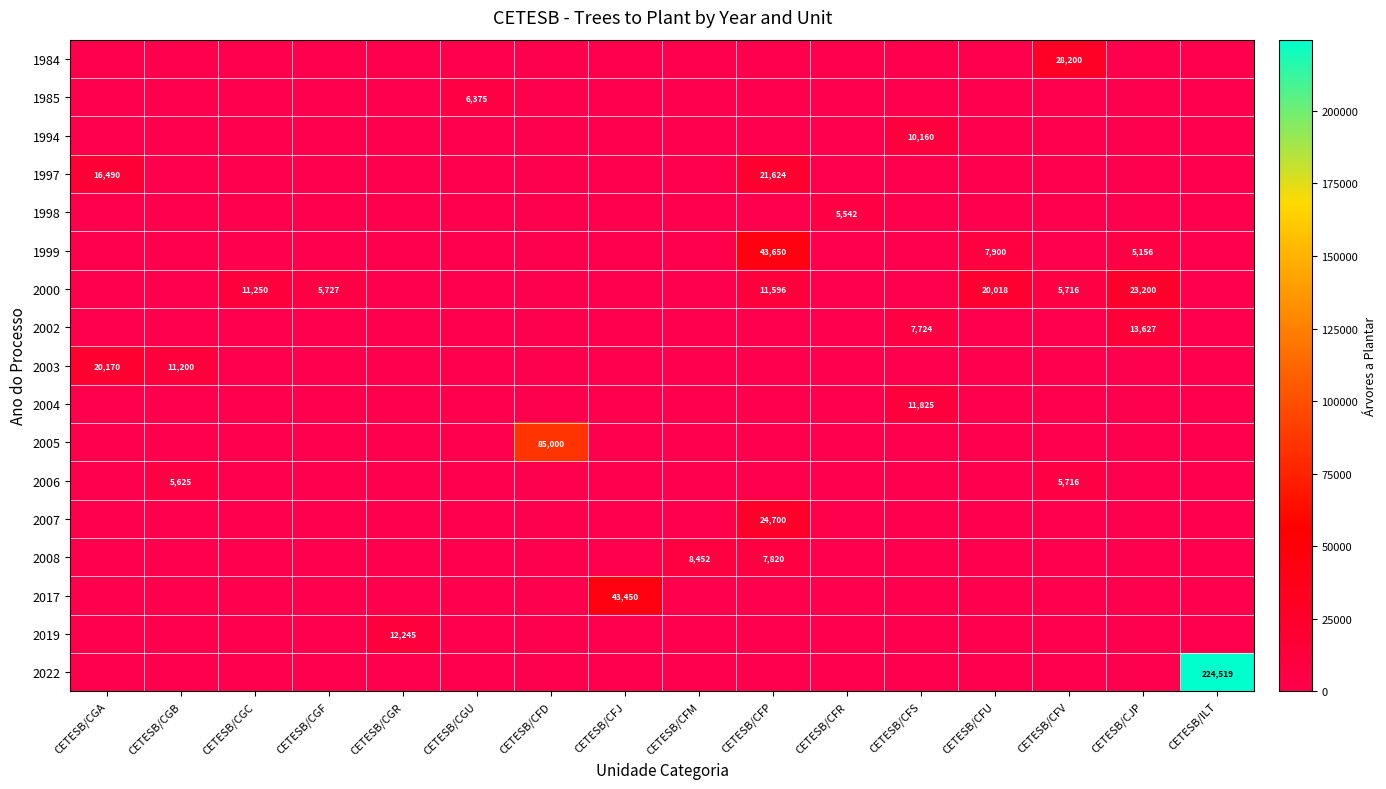

List the labels in order of 2019 value, smallest first.

CETESB/CGA, CETESB/CGB, CETESB/CGC, CETESB/CGF, CETESB/CGU, CETESB/CFD, CETESB/CFJ, CETESB/CFM, CETESB/CFP, CETESB/CFR, CETESB/CFS, CETESB/CFU, CETESB/CFV, CETESB/CJP, CETESB/ILT, CETESB/CGR